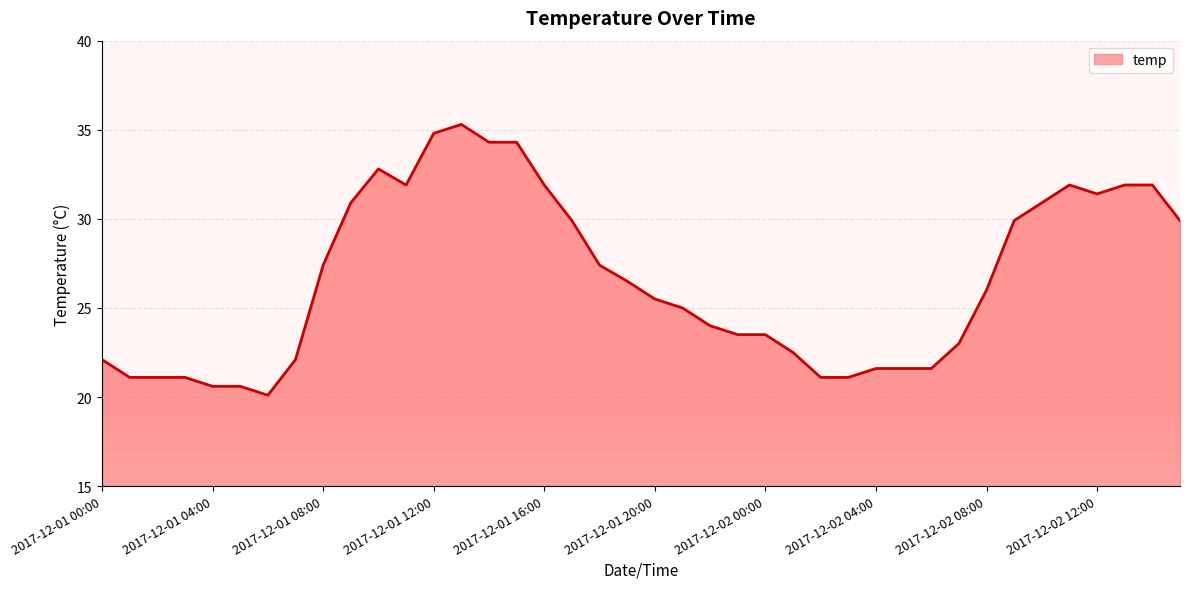

What is the difference between the maximum and minimum values?

15.2